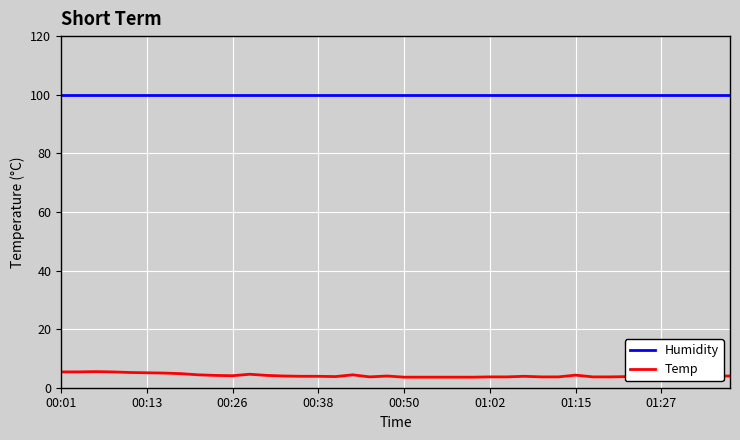

Which series has the largest total across all categories?

Humidity